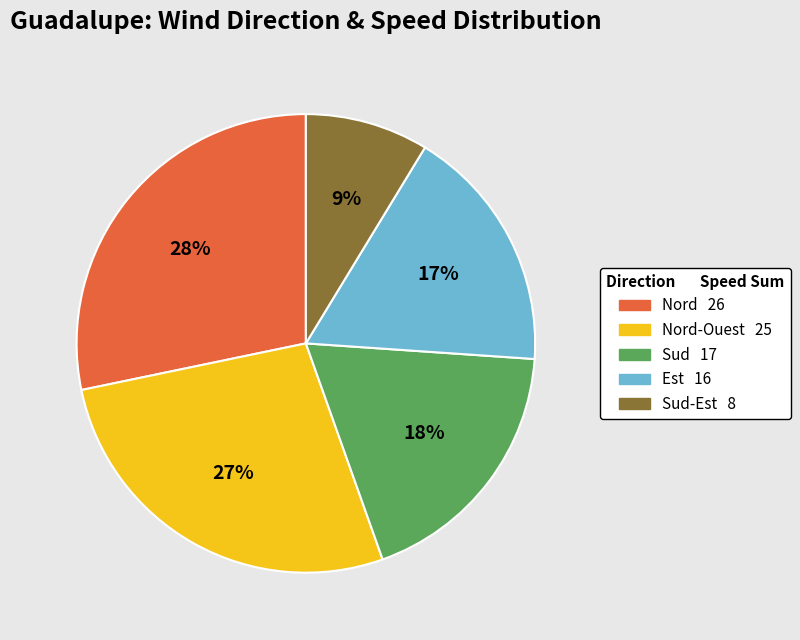

Is there a majority slice in this chart?

No